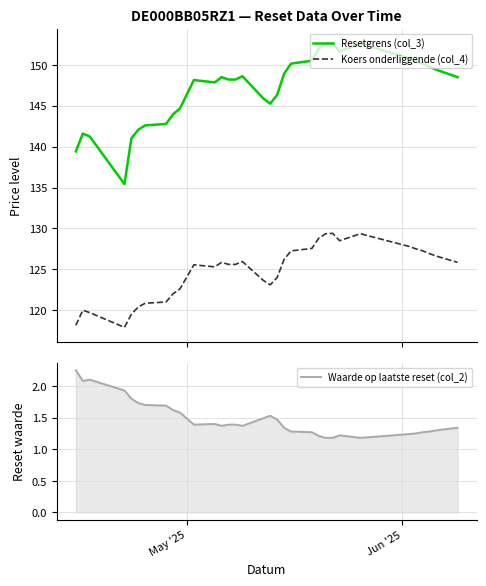

What is the maximum value for Koers onderliggende (col_4)?

129.4